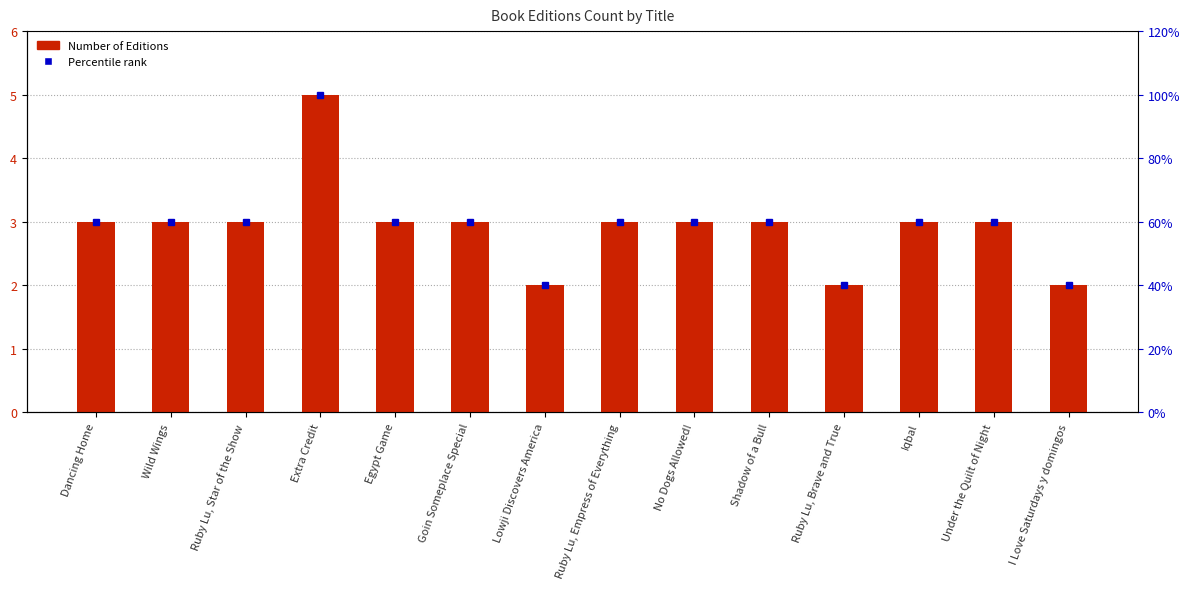

What value does the data have at Ruby Lu, Brave and True?

2